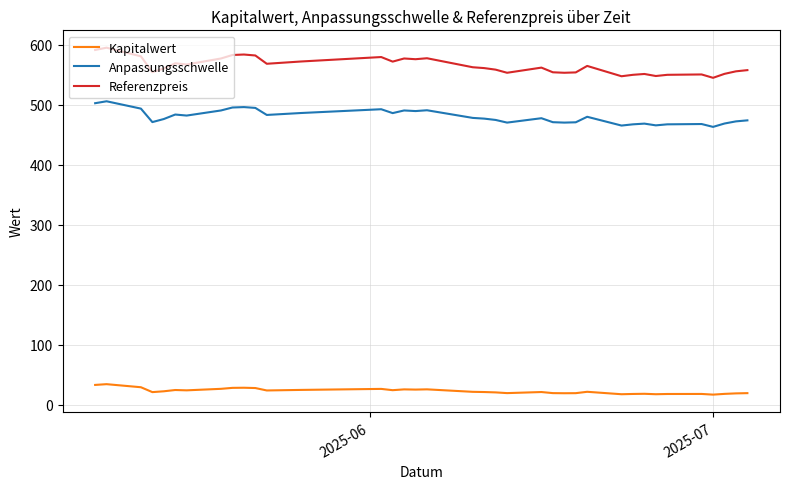

Which series has the largest range (max minus min)?

Referenzpreis